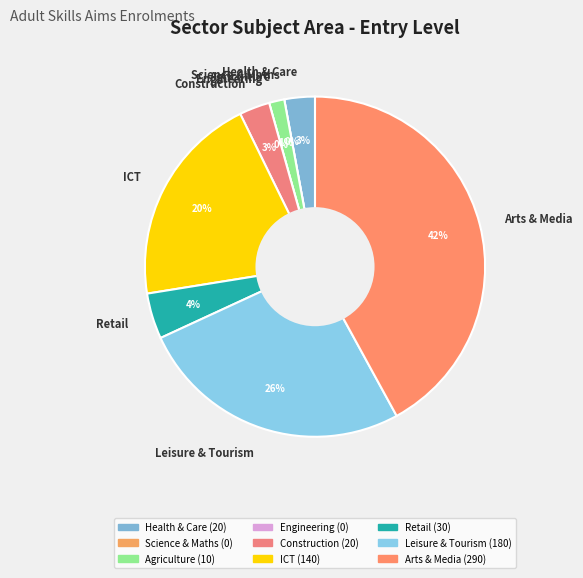

True or false: Leisure, Travel and Tourism accounts for 26% of the total.

True